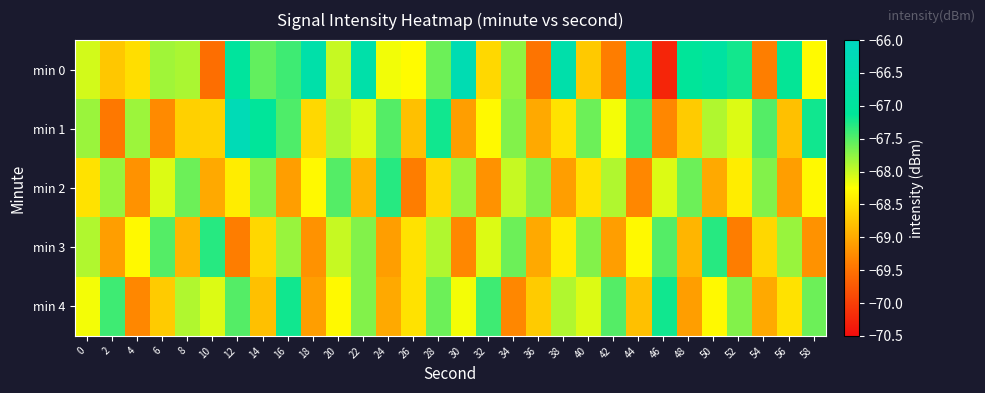

What is the spread (max minus min) of values at 56?

2.0